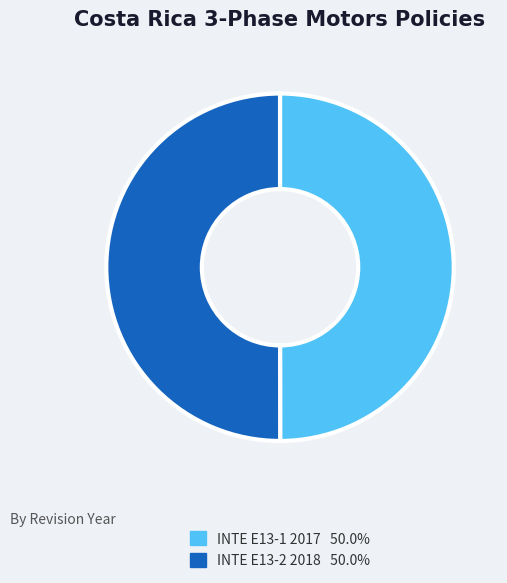

What is the ratio of the value at INTE E13-1 2017 50.0% to the value at INTE E13-2 2018 50.0%?

1.0